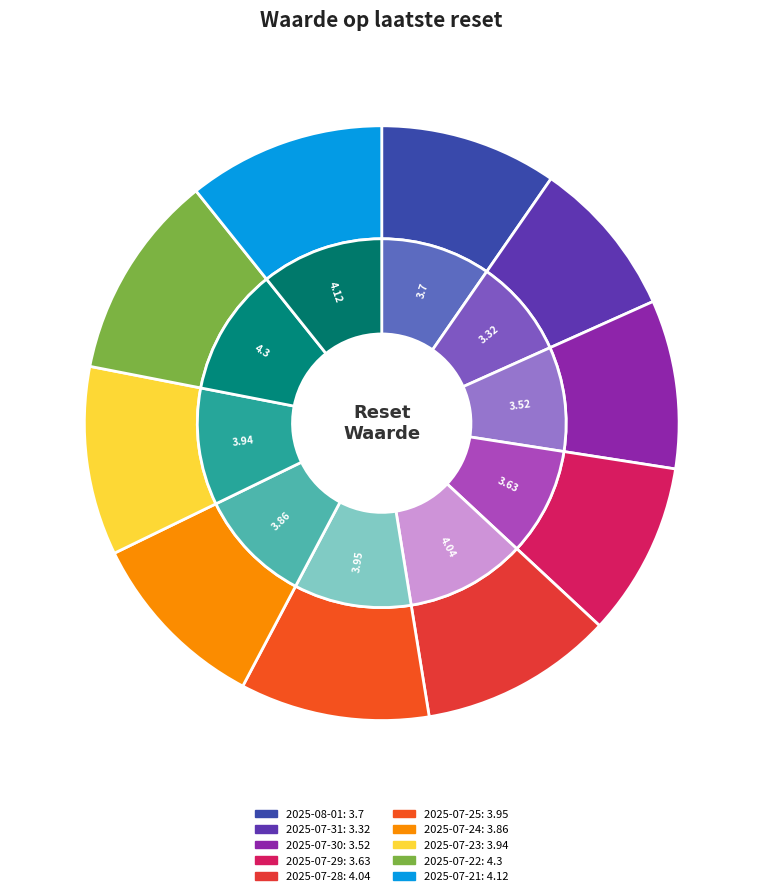

Rank the categories by value from highest to lowest.

2025-07-22, 2025-07-21, 2025-07-28, 2025-07-25, 2025-07-23, 2025-07-24, 2025-08-01, 2025-07-29, 2025-07-30, 2025-07-31